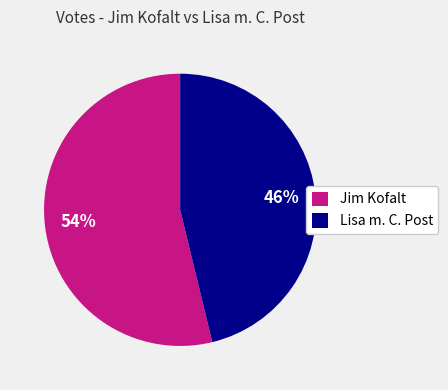

How many slices are in this pie chart?

2